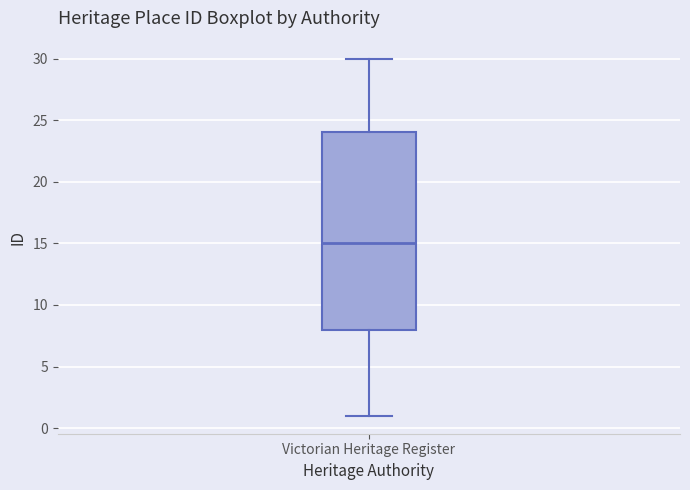

Transcribe this box plot: give where the median line is, the range the box spans, and where the two whiskers end, as read against the y-axis. The values are not printed on the chart, so give them approximately, as read against the axis.

median 15, box 8 to 24, whiskers 1 to 30